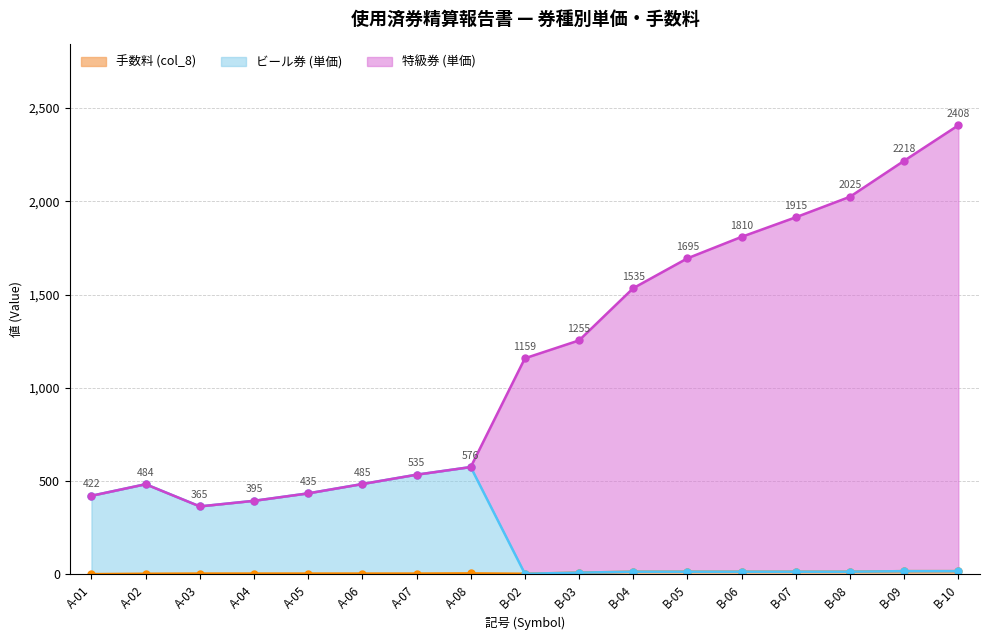

Which category has the highest value across all series?

B-10